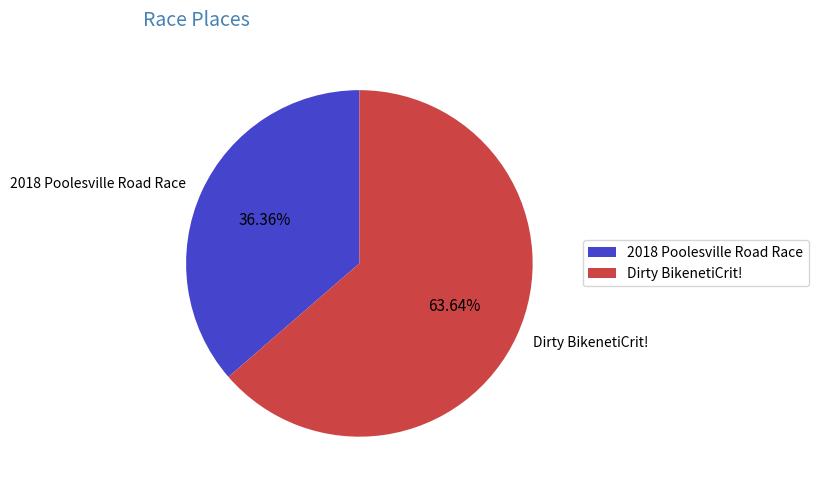

Which slice is the largest?

Dirty BikenetiCrit!